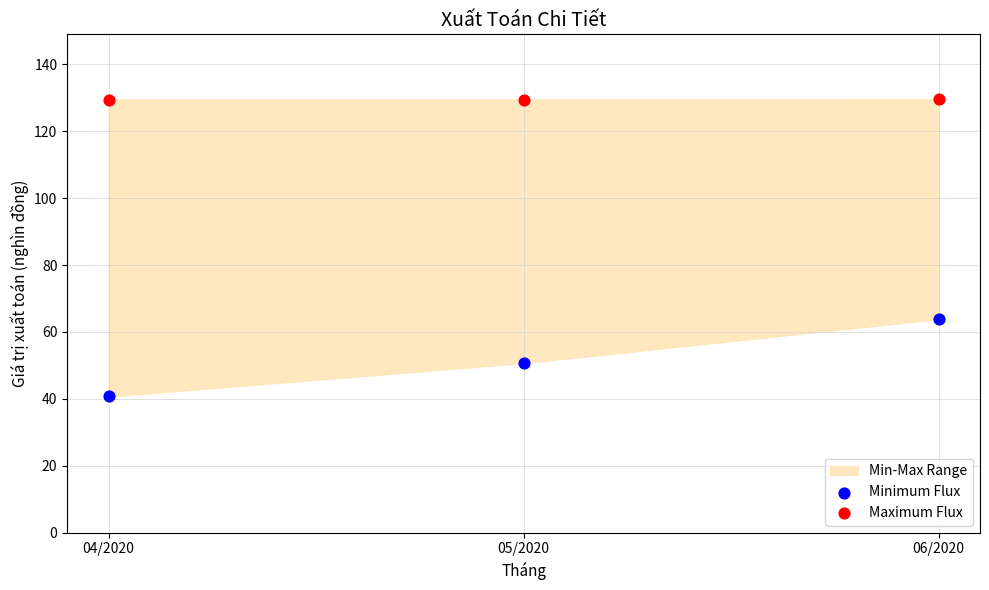

Which series reaches the minimum Y coordinate?

Minimum Flux